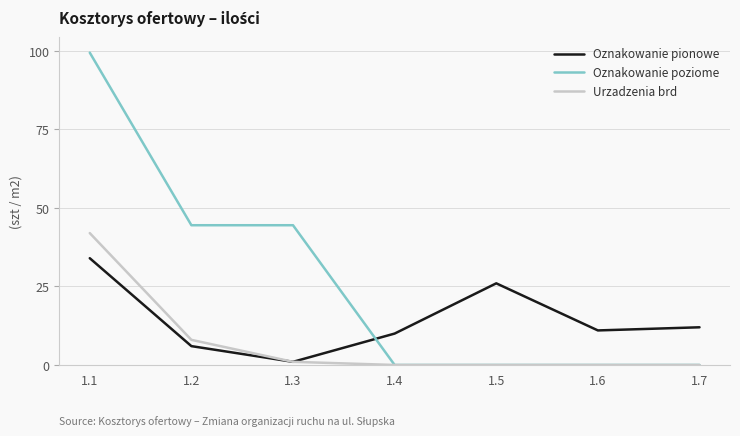

What is the difference between the highest and lowest values at 1.1?

65.5